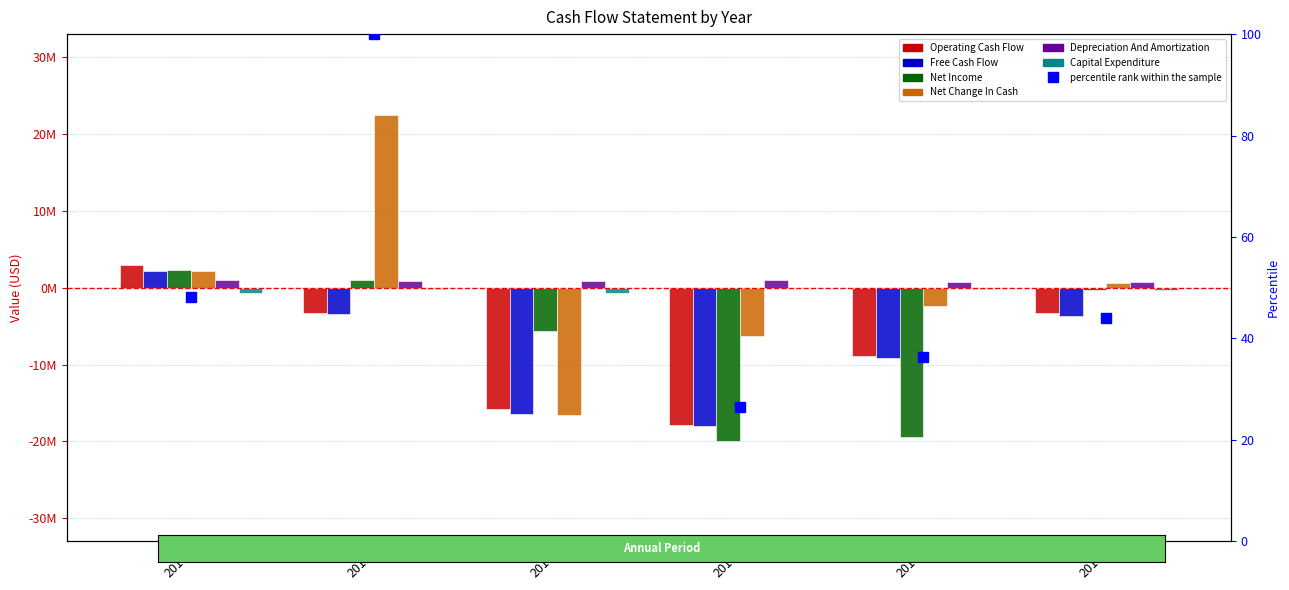

List the labels in order of Depreciation And Amortization value, largest first.

2014, 2017, 2016, 2015, 2018, 2019